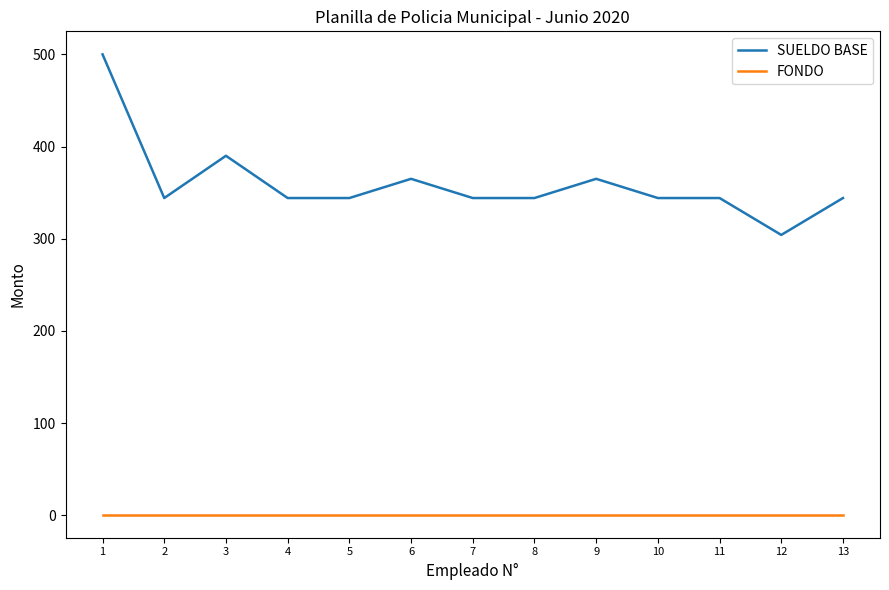

Which series has the widest spread of values?

SUELDO BASE